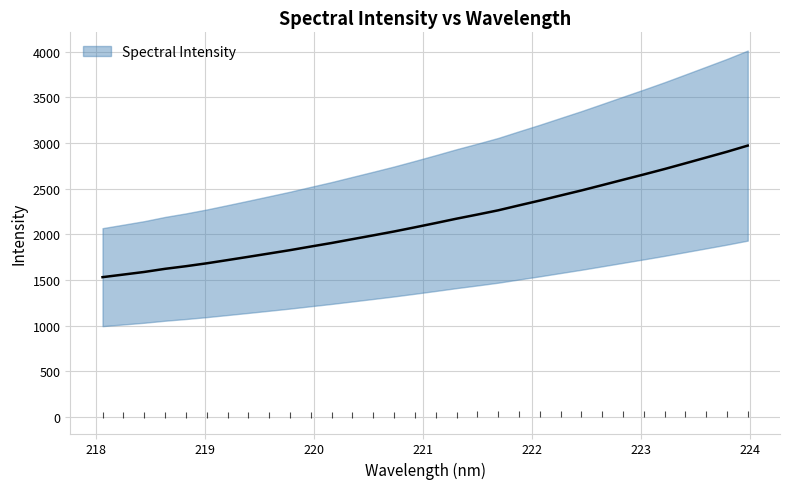

How many lines are shown in the chart?

1